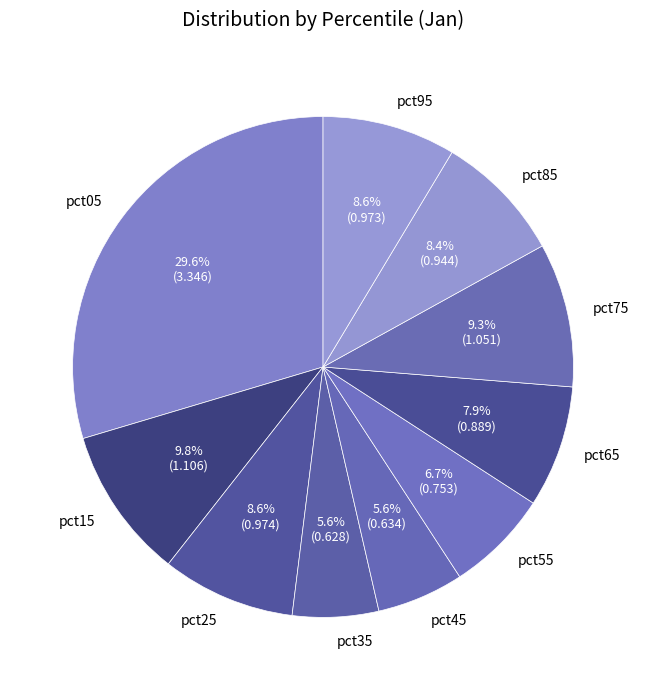

Is there any slice that represents more than half of the pie?

No